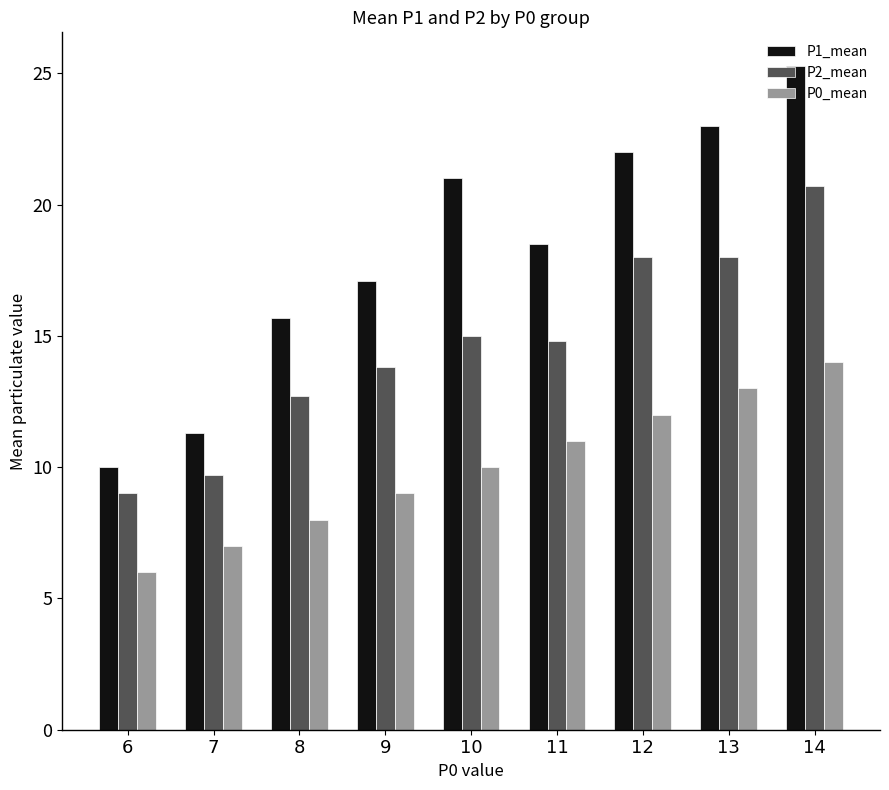

What is the spread (max minus min) of values at 8?

7.7